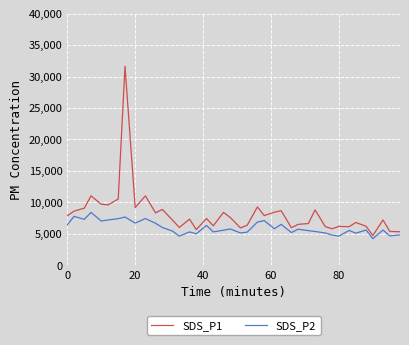

Which series has the largest range (max minus min)?

SDS_P1